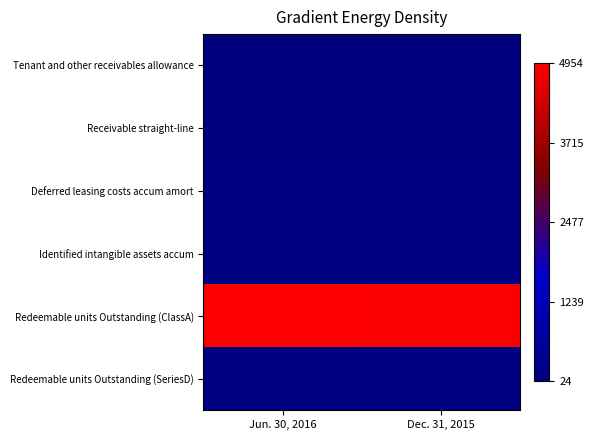

How many categories are shown in the chart?

2